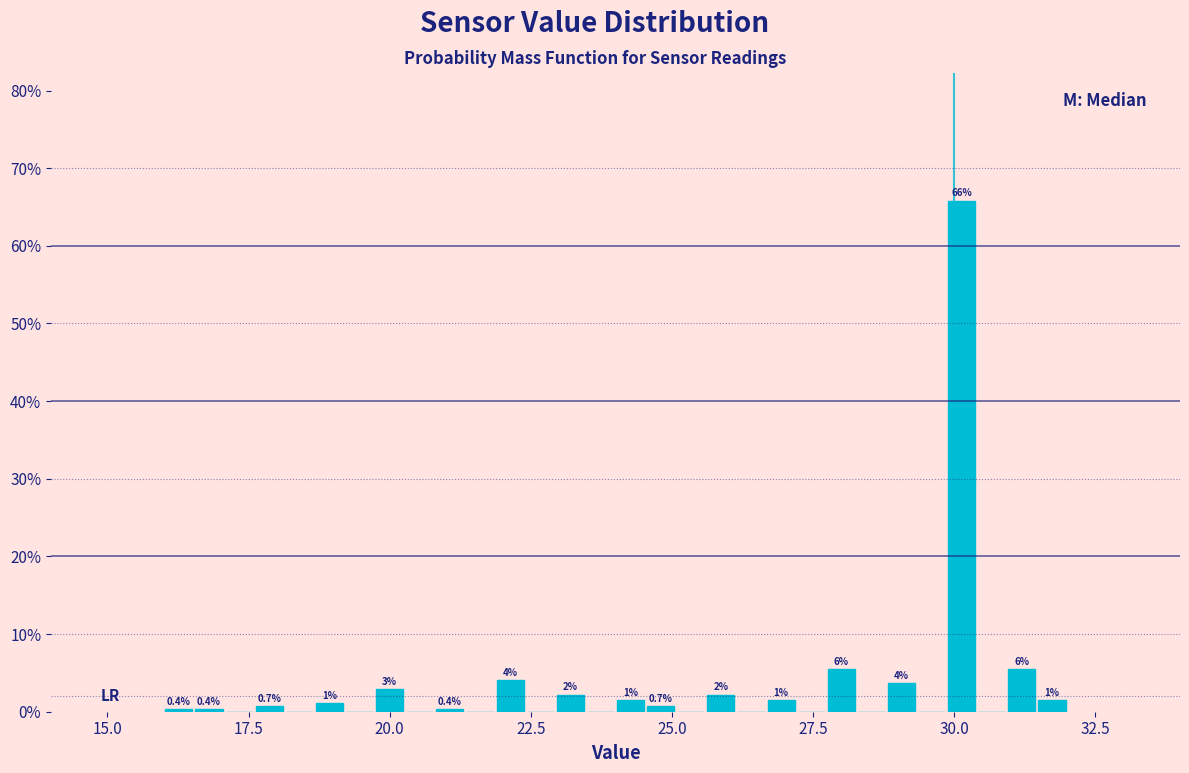

Read against the x-axis, roughly where is the centre of the tallest bar?

30.0